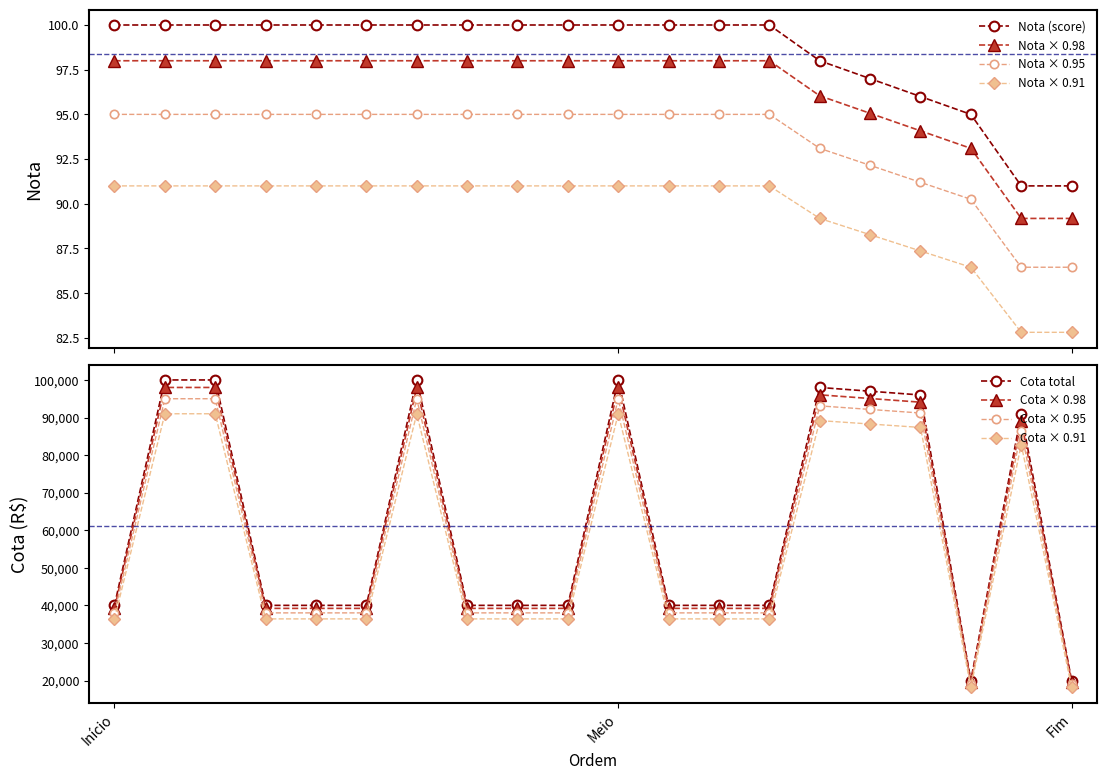

Is the value of Nota at 14 greater than the value of Cota at 3?

No